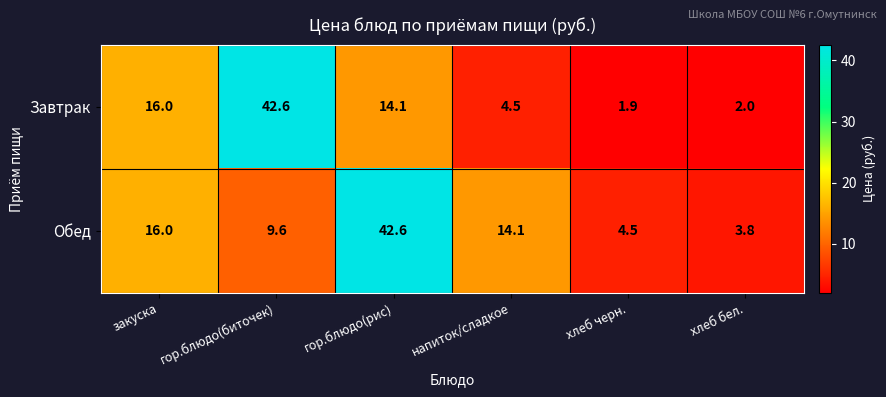

Is it true that Завтрак equals 14.1 at гор.блюдо(рис)?

True